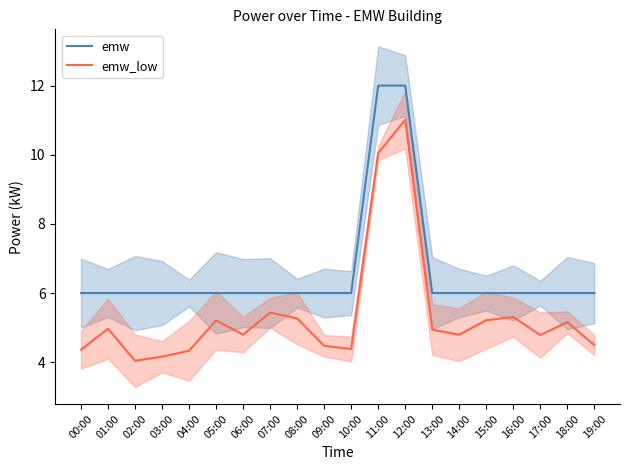

Rank the series at 02:00 from highest to lowest value.

emw, emw_low